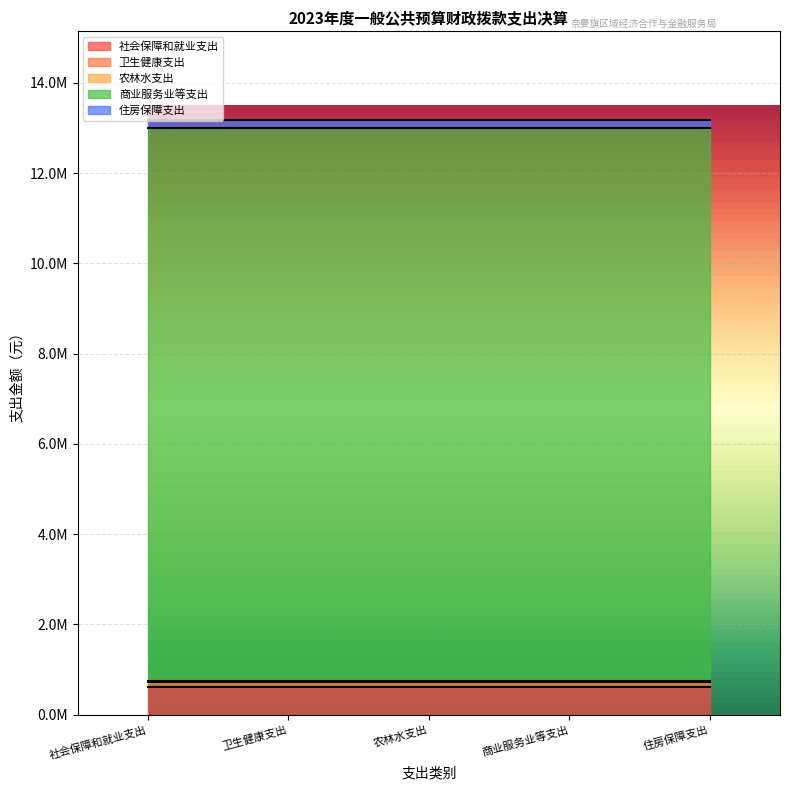

What position from the left is 卫生健康支出?

2